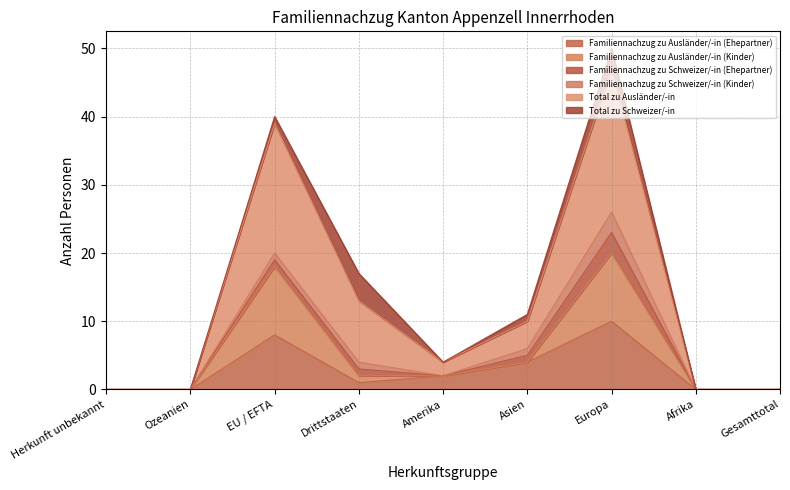

Does the chart display data point markers on the line(s)?

No